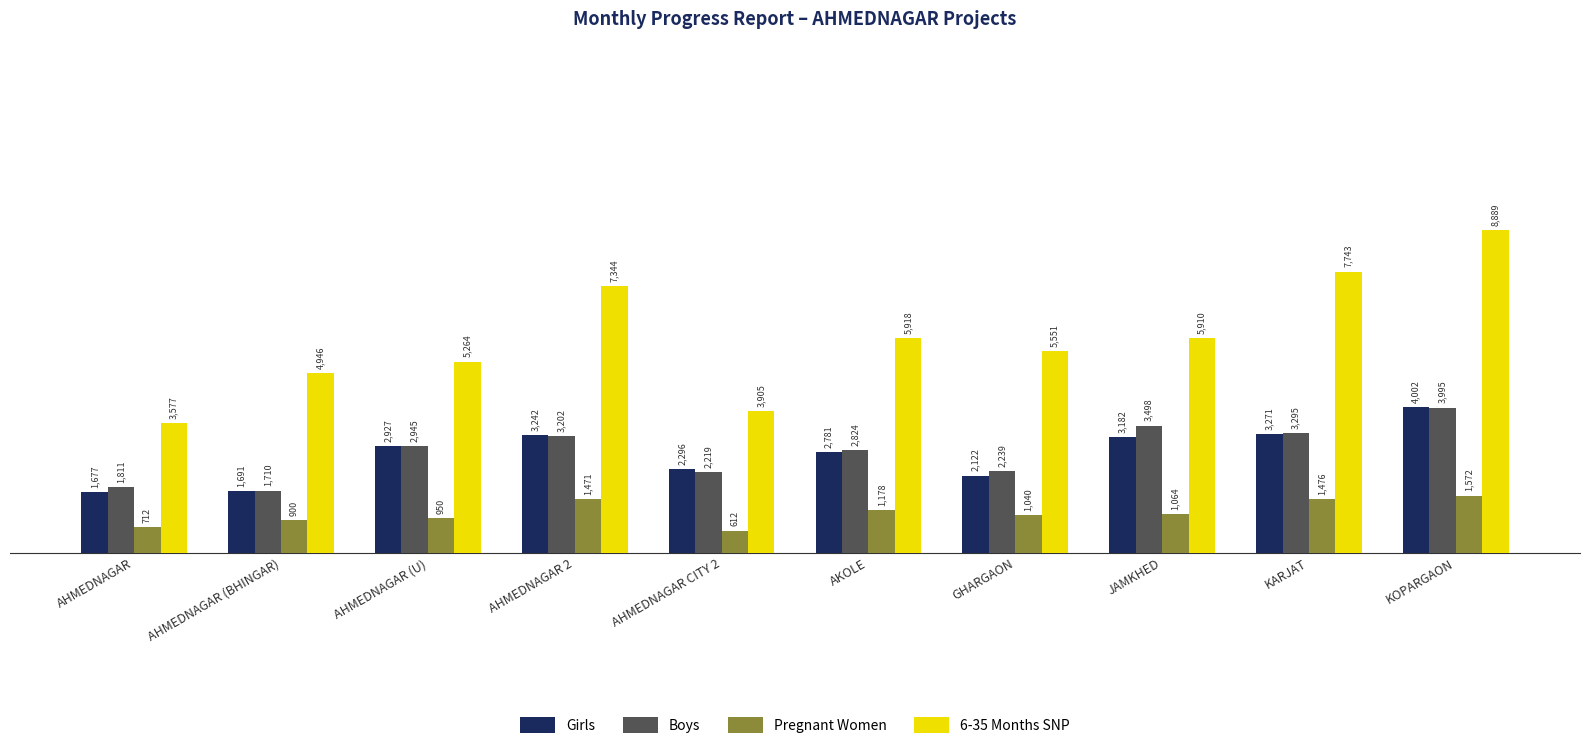

Which label corresponds to the largest value in the chart?

KOPARGAON